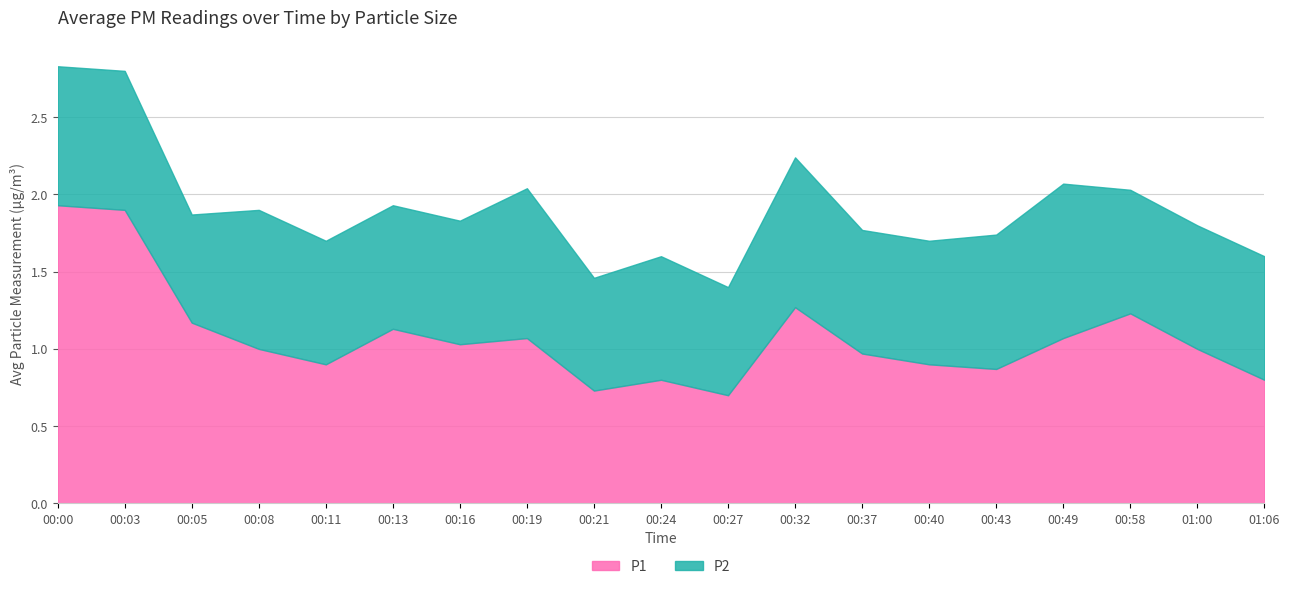

True or false: there are more than 1 points higher than both neighbors.

True